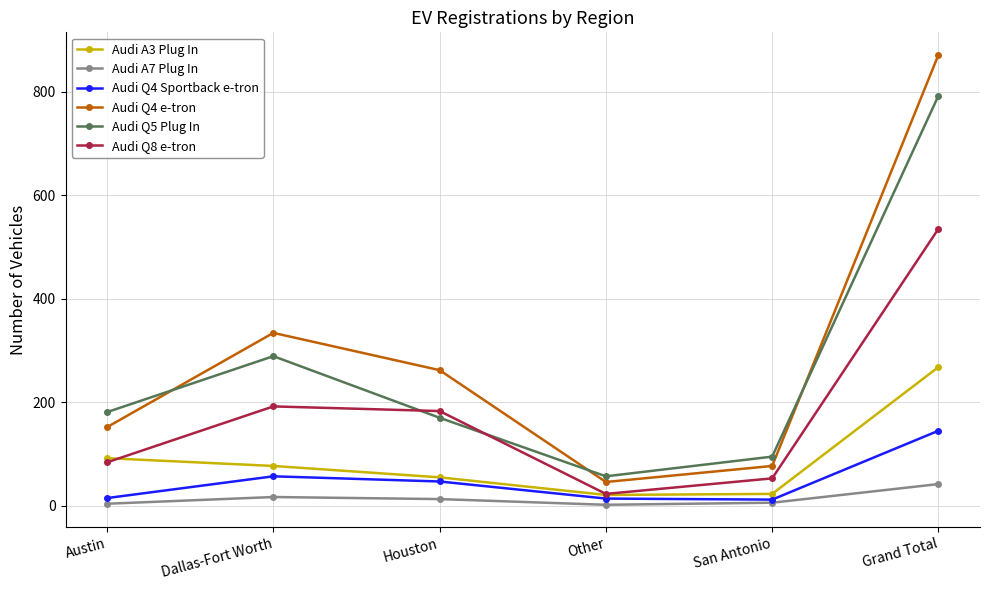

The value of Audi Q4 e-tron at Other is 46. True or false?

True